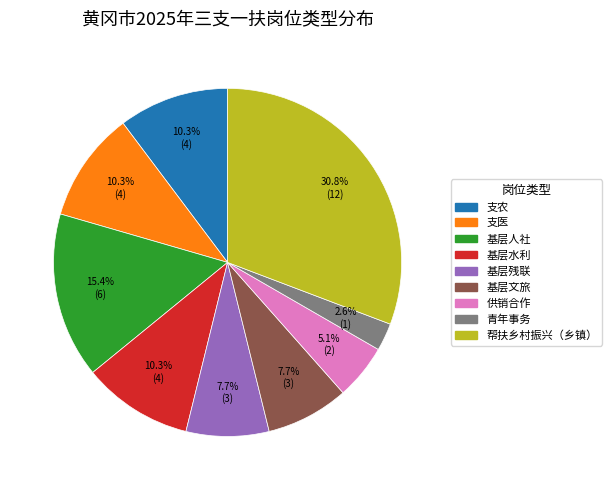

Which slice is the largest?

帮扶乡村振兴（乡镇）